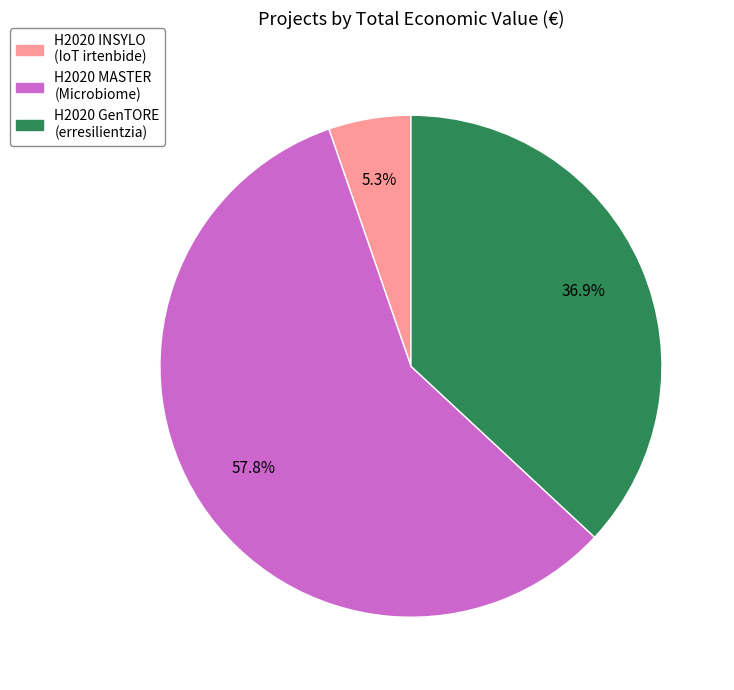

Which slice is the largest?

H2020 MASTER